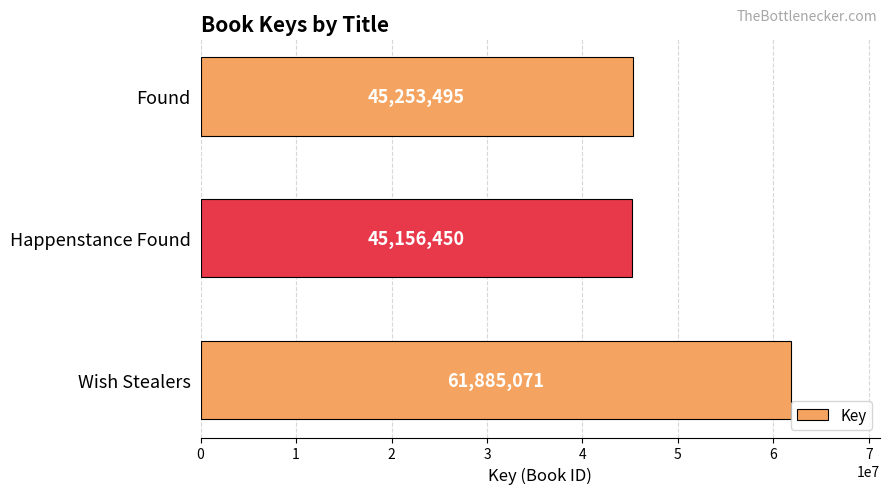

How many bars are there in total?

3